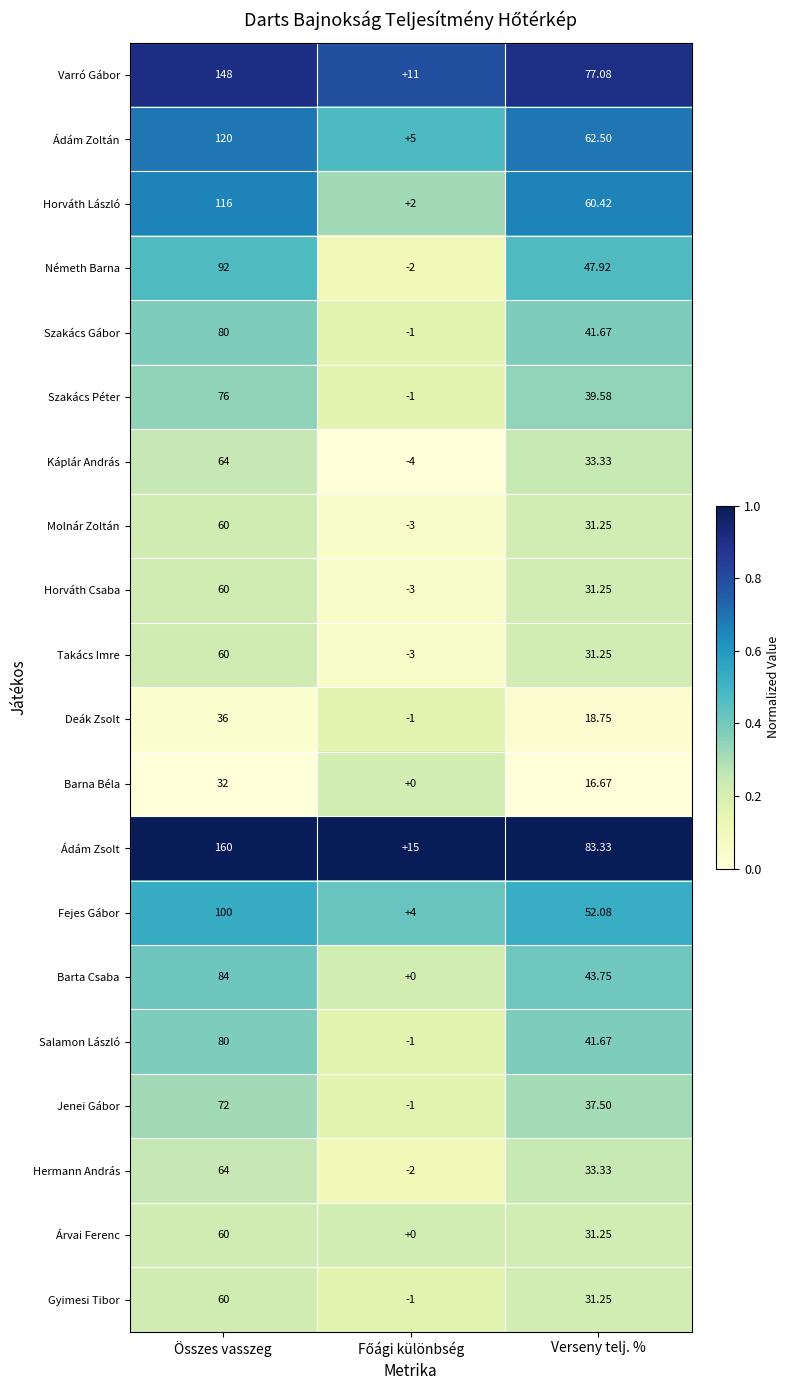

Which series has the widest spread of values?

Ádám Zsolt